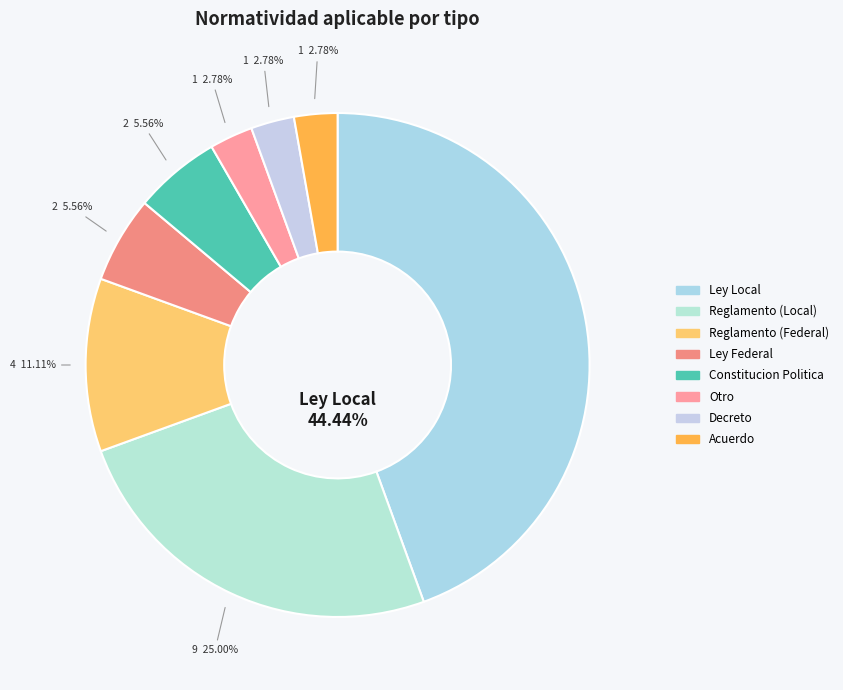

Which slice is the smallest?

Decreto